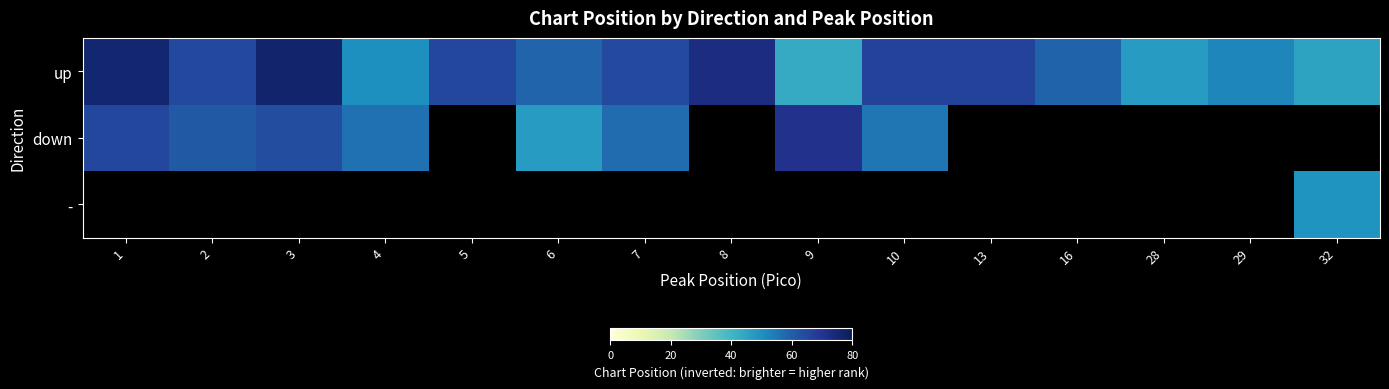

At which label does up first exceed 64?

1